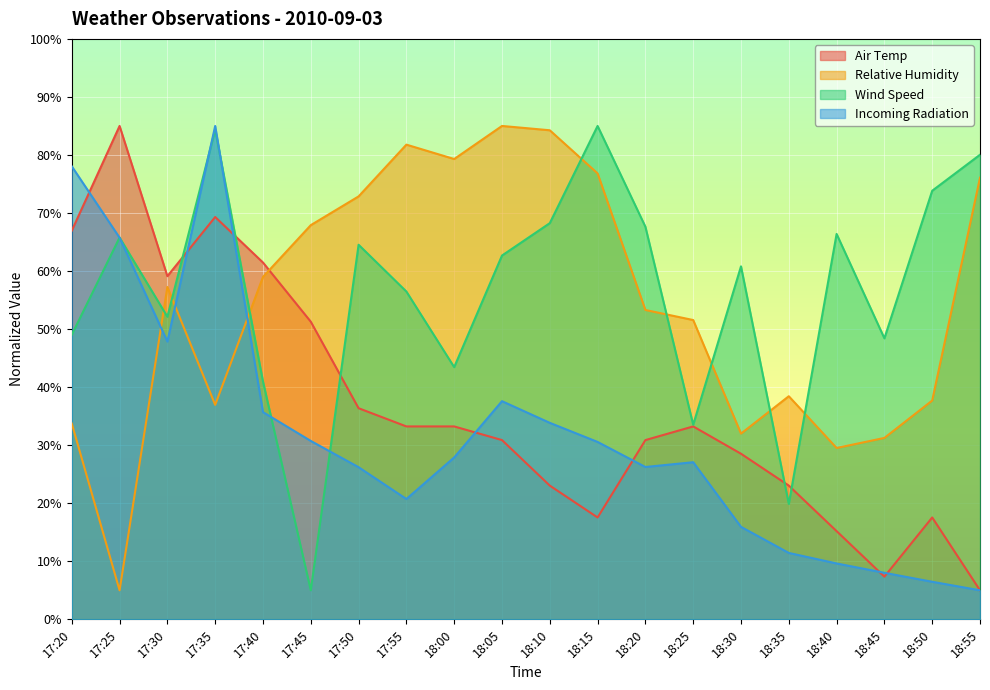

What is the label of the 8th point from the right?

18:20